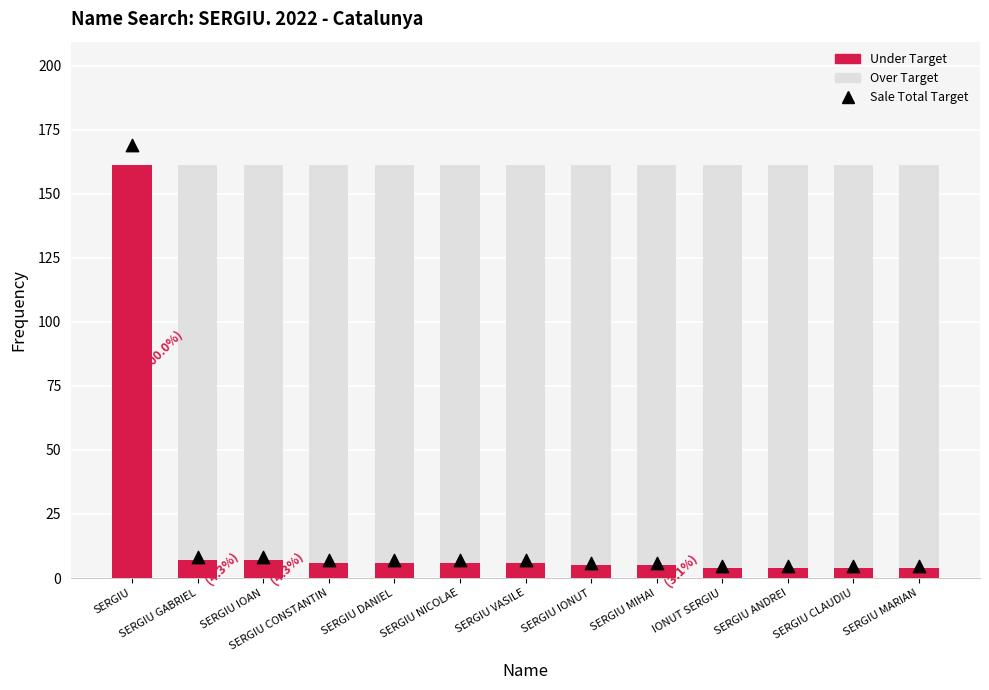

Which series has the widest spread of Y values?

Sale Total Target